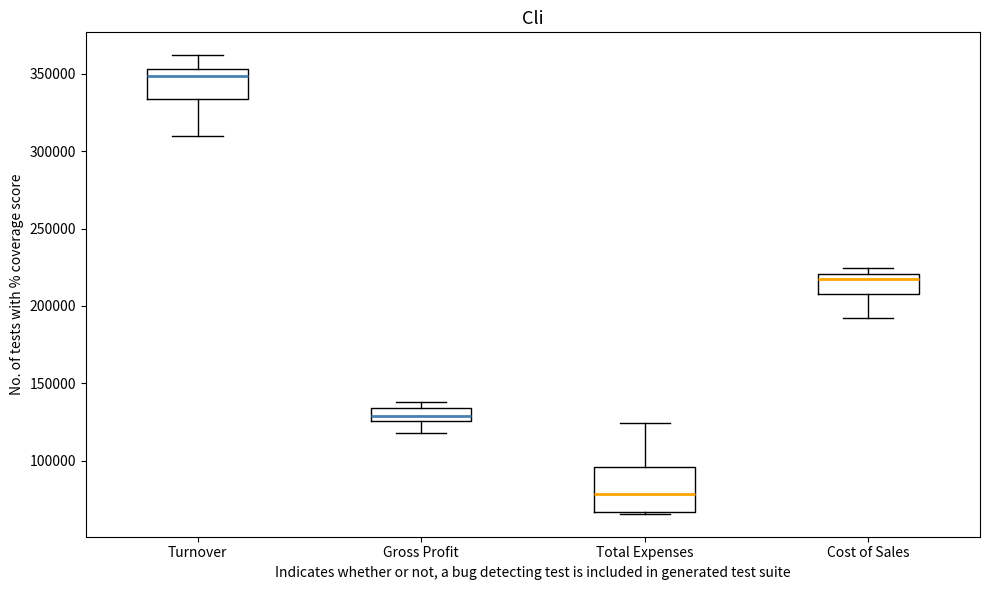

Reading left to right, transcribe this box plot: for each box, give where its median line is, the range the box spans, and where its two whiskers end, as read against the y-axis. The values are not printed on the chart, so give them approximately, as read against the axis.

Turnover: median 350000, box 335000 to 355000, whiskers 310000 to 360000
Gross Profit: median 130000, box 125000 to 135000, whiskers 120000 to 140000
Total Expenses: median 80000, box 65000 to 95000, whiskers 65000 to 125000
Cost of Sales: median 215000, box 210000 to 220000, whiskers 190000 to 225000